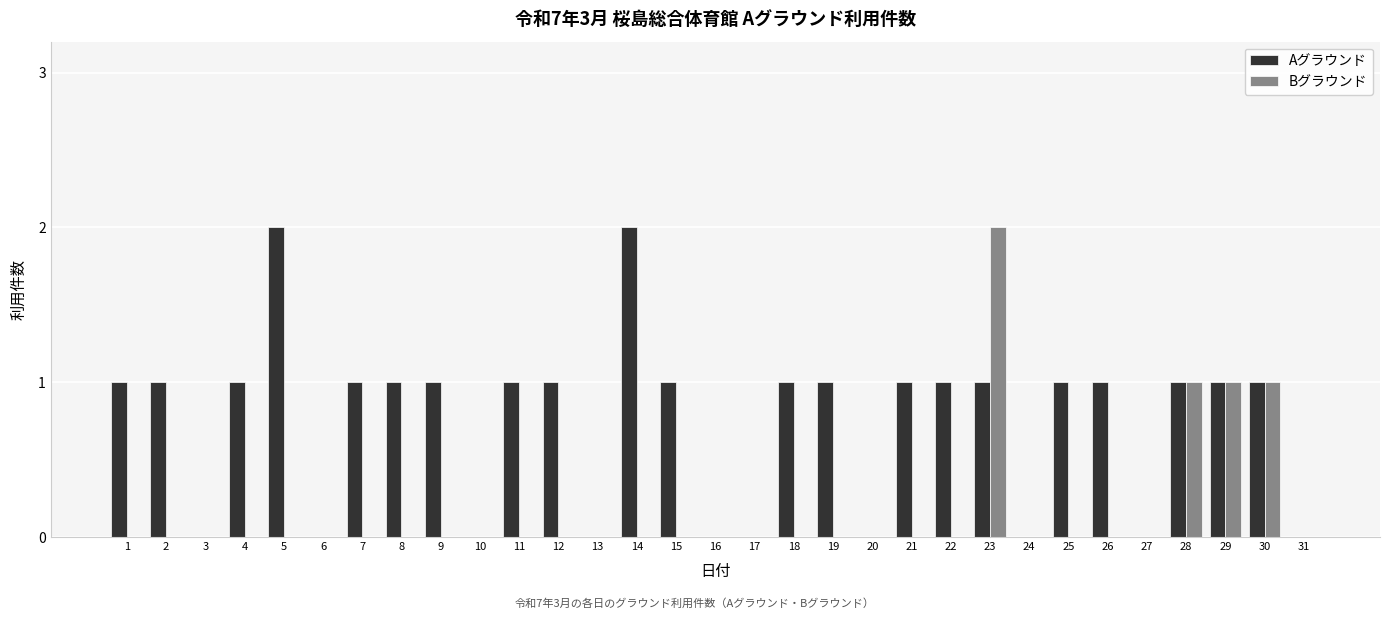

Reading right to left, extract all data points from this chart.

Aグラウンド: 31=0	30=1	29=1	28=1	27=0	26=1	25=1	24=0	23=1	22=1	21=1	20=0	19=1	18=1	17=0	16=0	15=1	14=2	13=0	12=1	11=1	10=0	9=1	8=1	7=1	6=0	5=2	4=1	3=0	2=1	1=1
Bグラウンド: 31=0	30=1	29=1	28=1	27=0	26=0	25=0	24=0	23=2	22=0	21=0	20=0	19=0	18=0	17=0	16=0	15=0	14=0	13=0	12=0	11=0	10=0	9=0	8=0	7=0	6=0	5=0	4=0	3=0	2=0	1=0